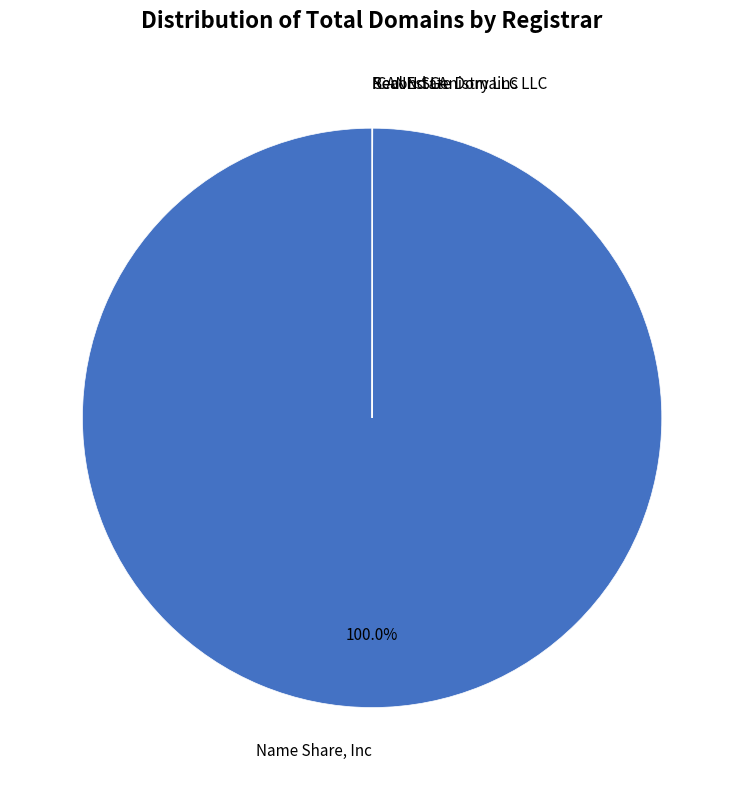

Is there a majority slice in this chart?

Yes